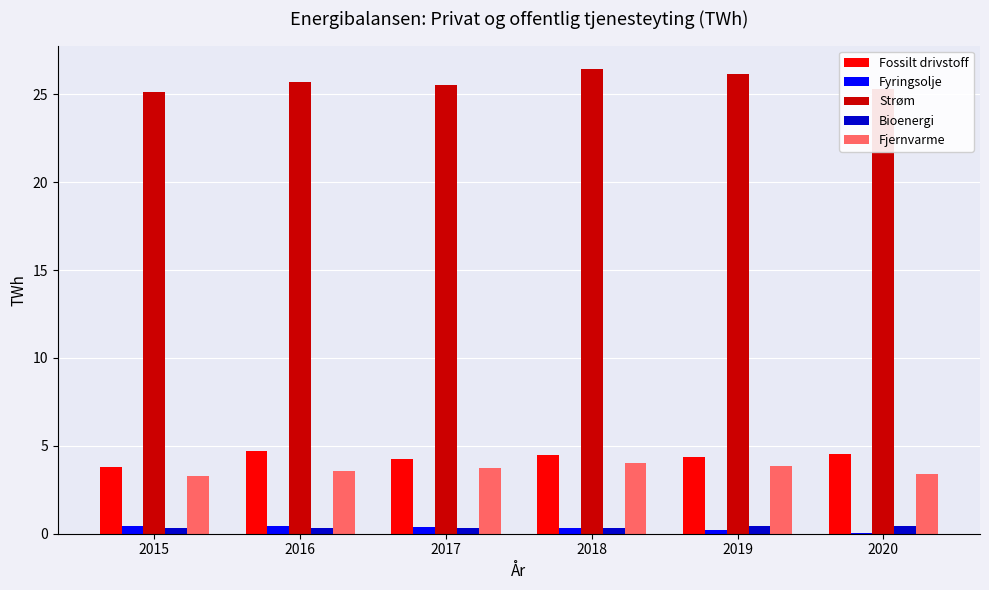

Which series has the largest total across all categories?

Strøm